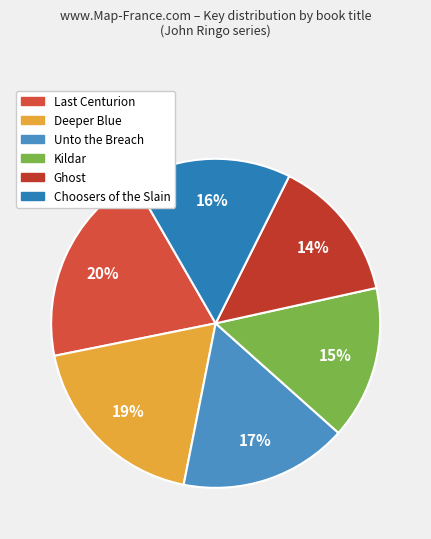

Is Choosers of the Slain the majority of the pie?

No